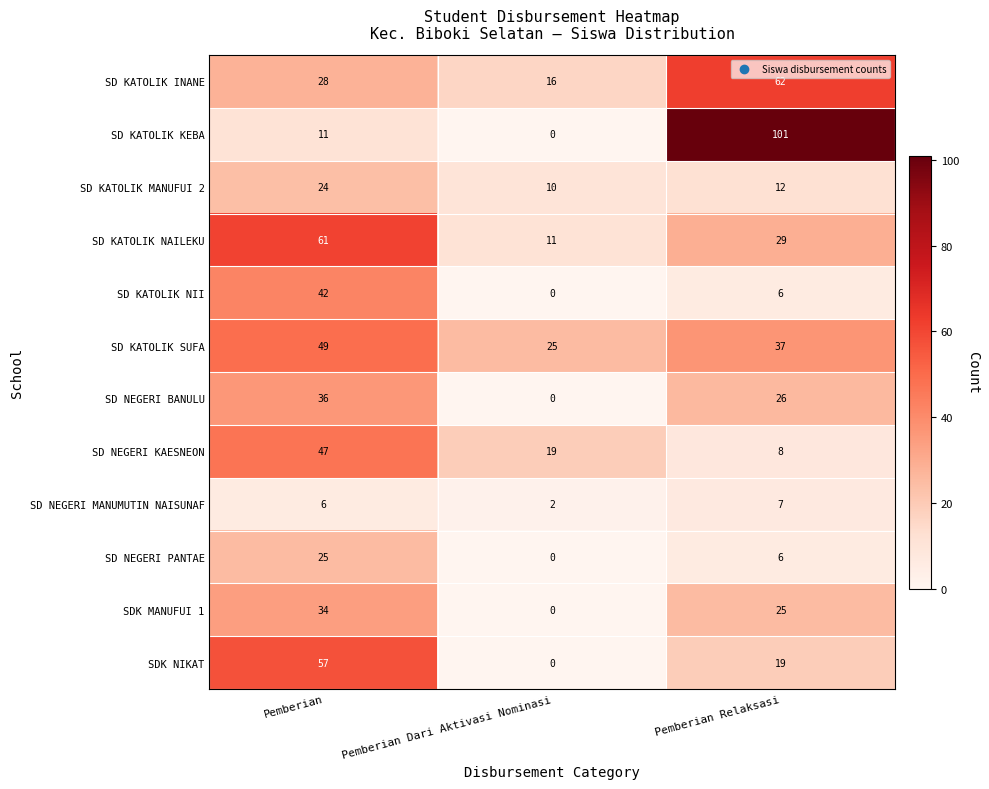

What is the difference between the second highest and minimum values in the SD NEGERI PANTAE series?

6